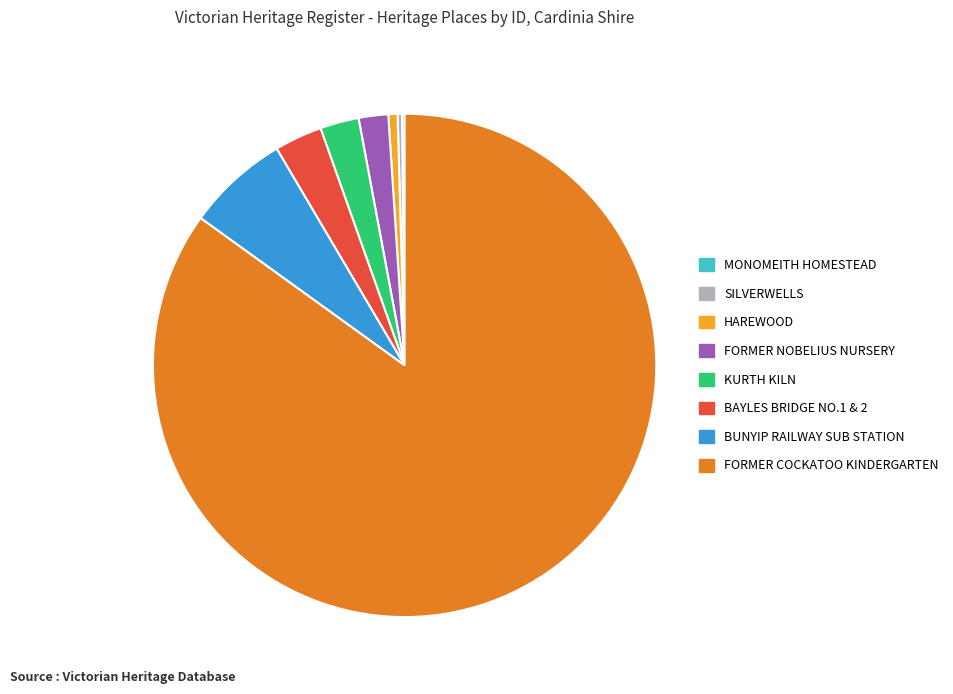

Is the sum of FORMER NOBELIUS NURSERY and HAREWOOD greater than half?

No